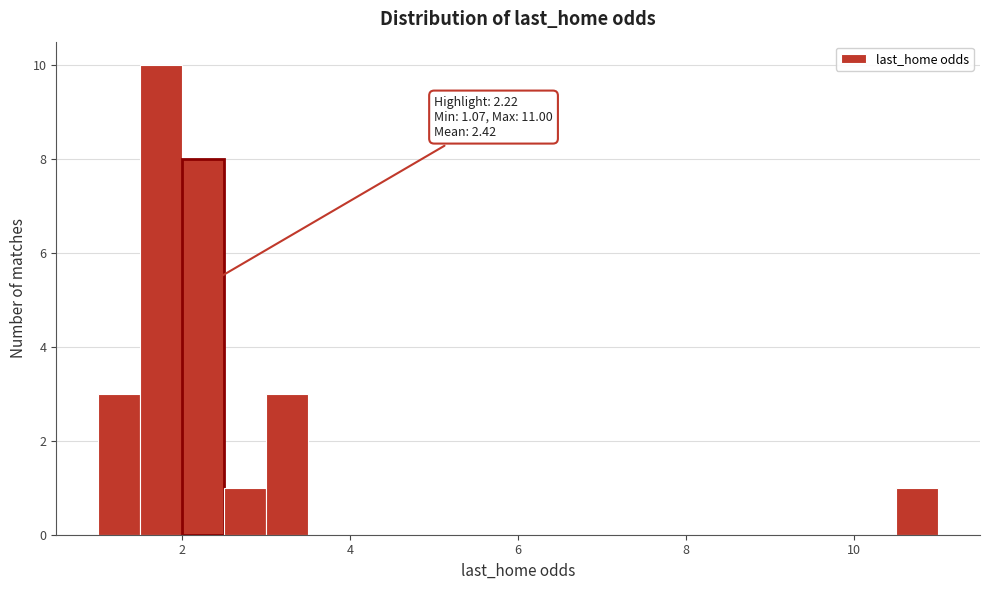

Read against the x-axis, roughly where is the centre of the tallest bar?

1.8